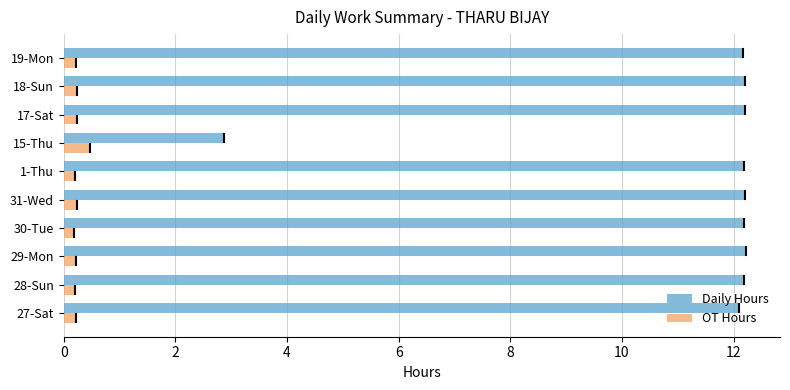

At 30-Tue, list the series in order from largest to smallest.

Daily Hours, OT Hours